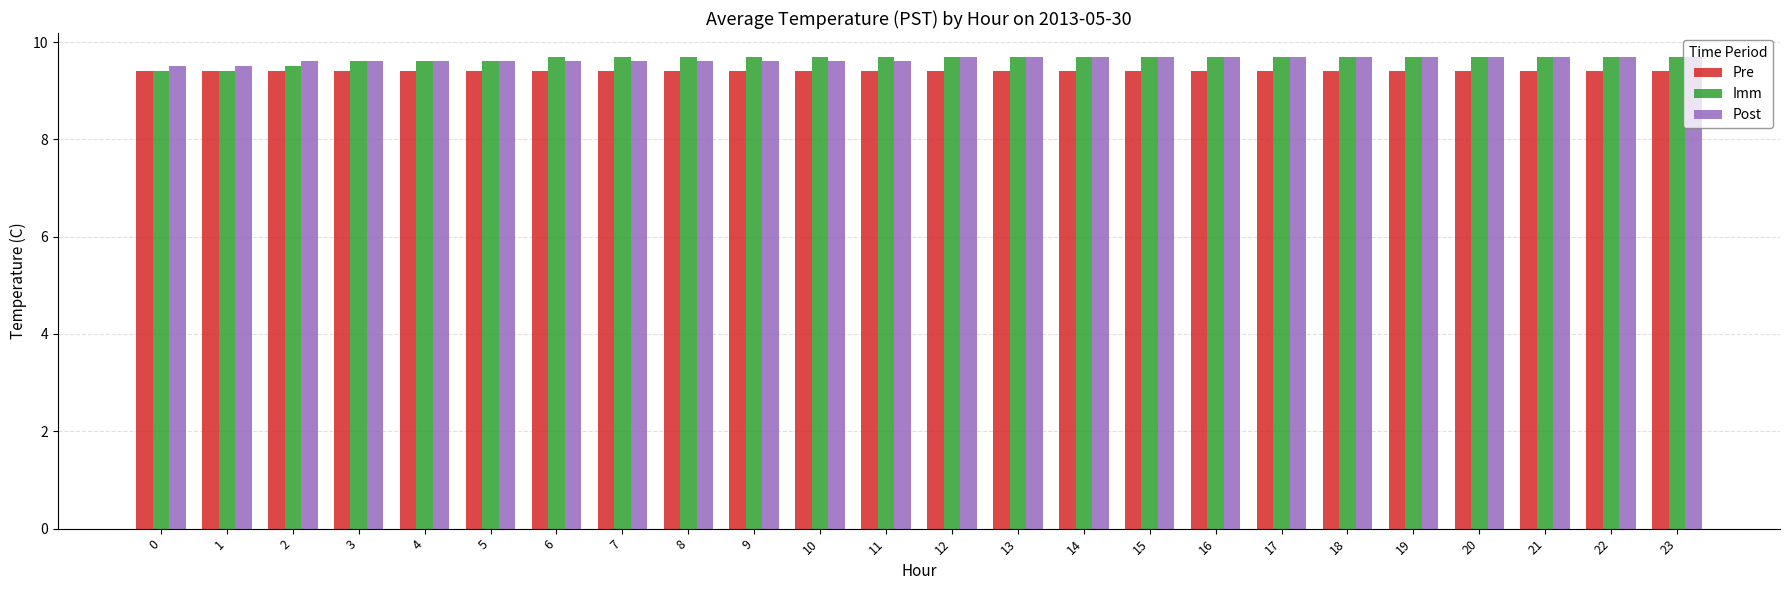

What is the sum of all Pre values?

225.6